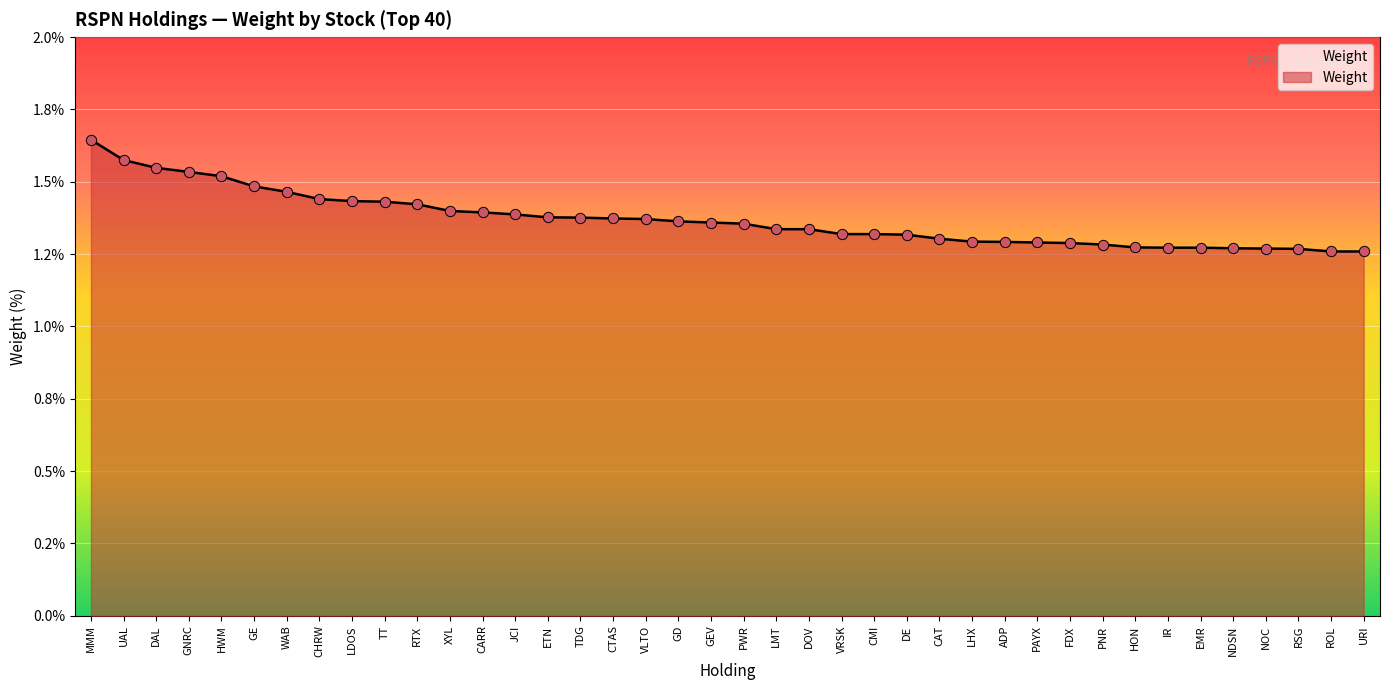

Is this an area chart (filled region under the line)?

Yes